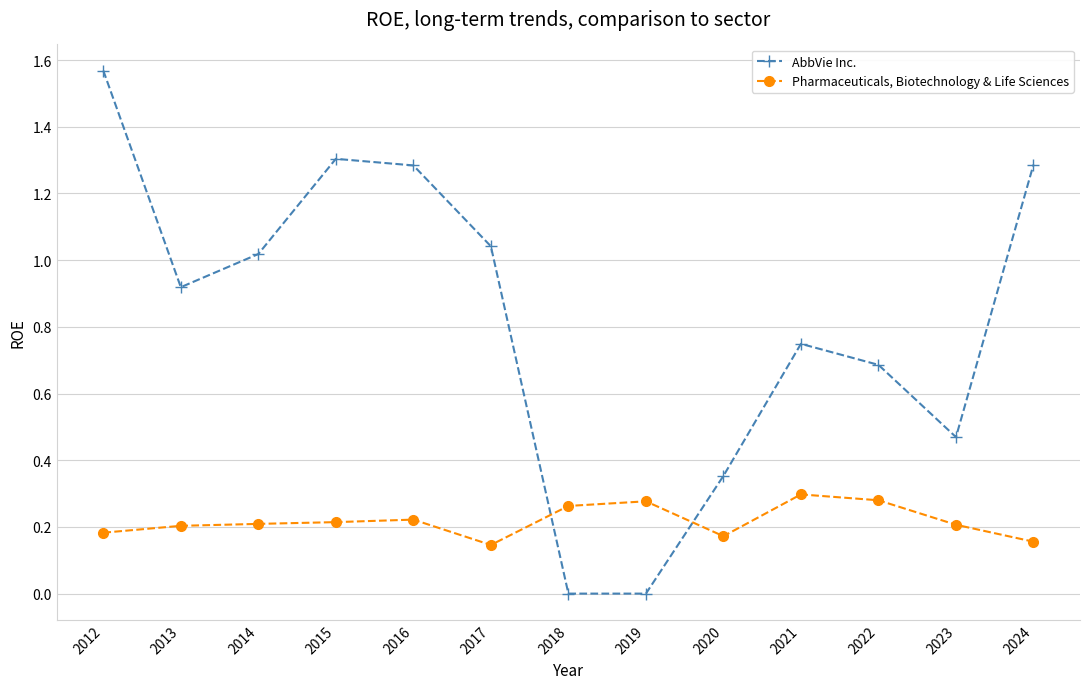

Which category has the highest value in the AbbVie Inc. series?

2012